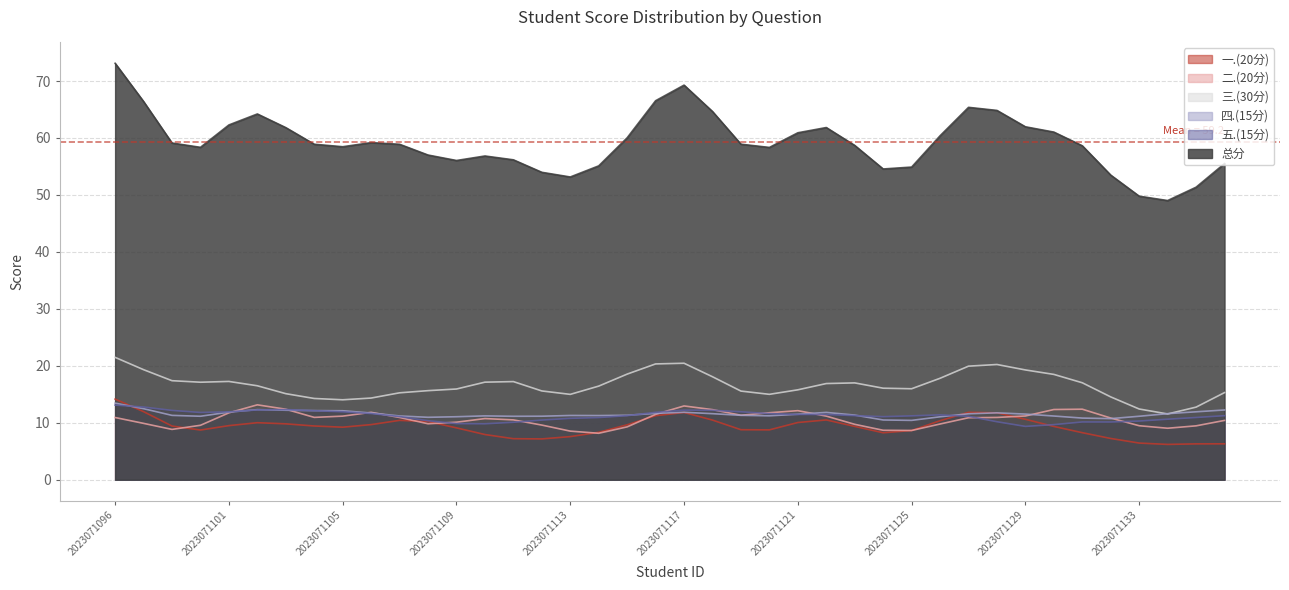

What is the highest value of the 五.(15分) series?

13.1